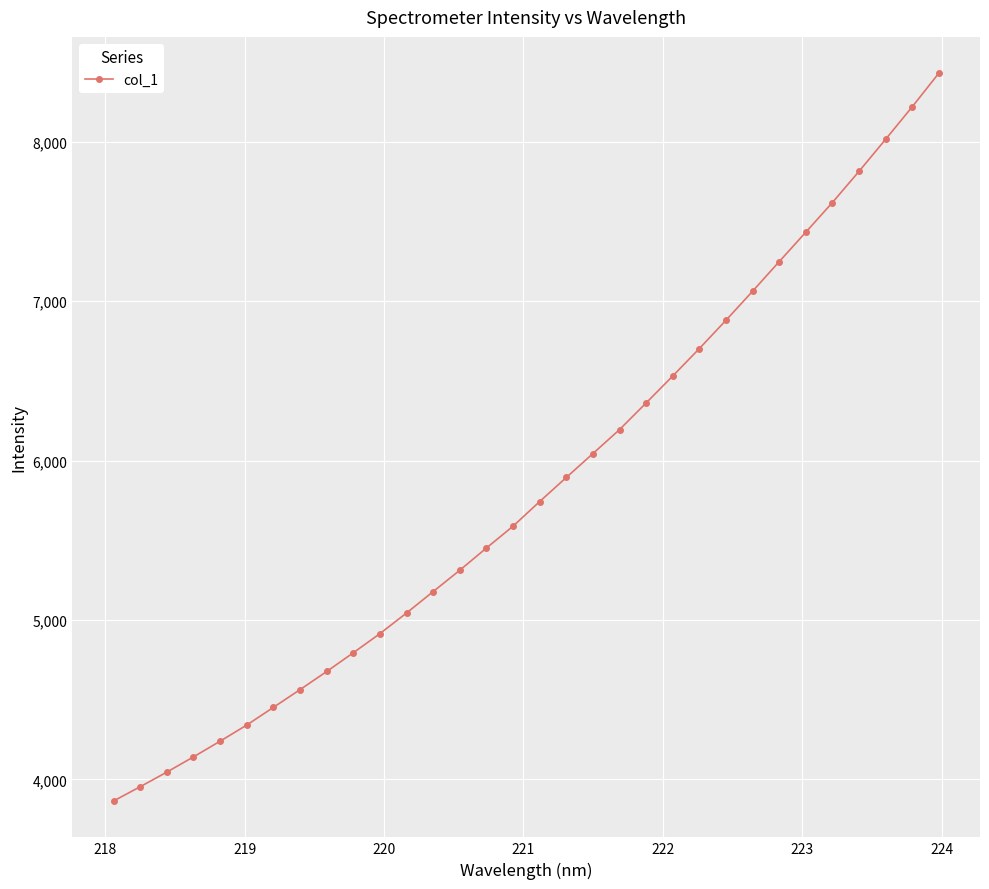

What is the average value?

5836.4